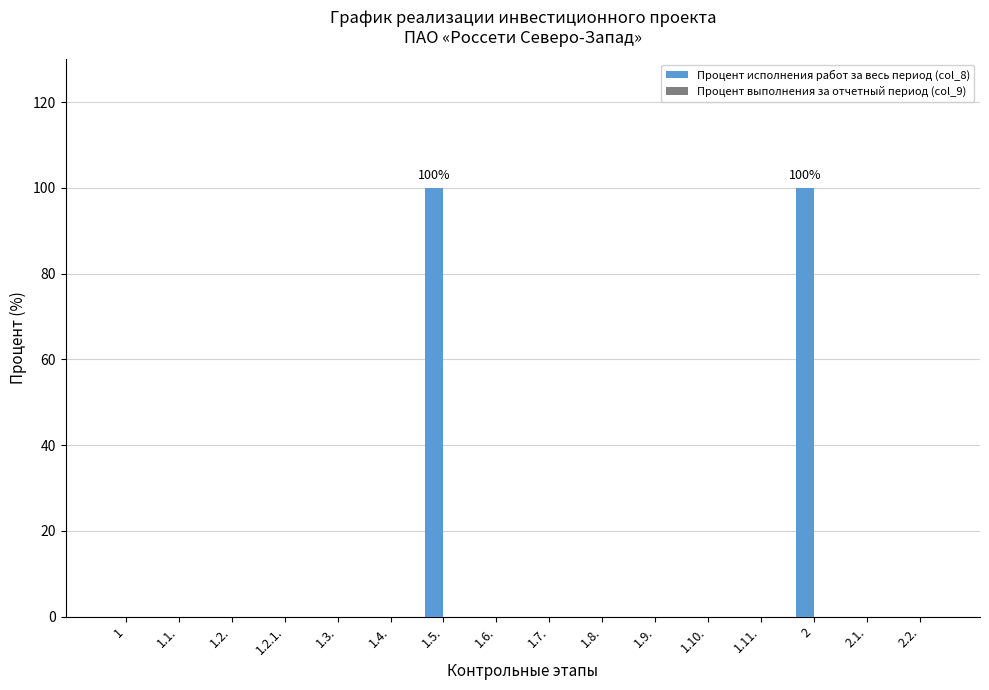

The value at 1.2. is -59. True or false?

False